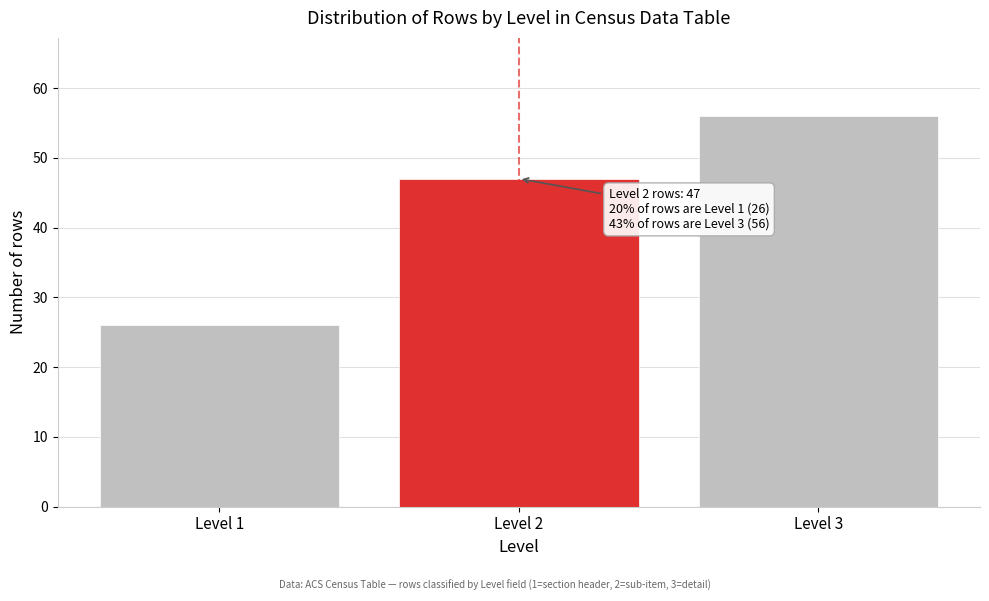

Reading left to right, what are all the values shown in this chart?

26	47	56